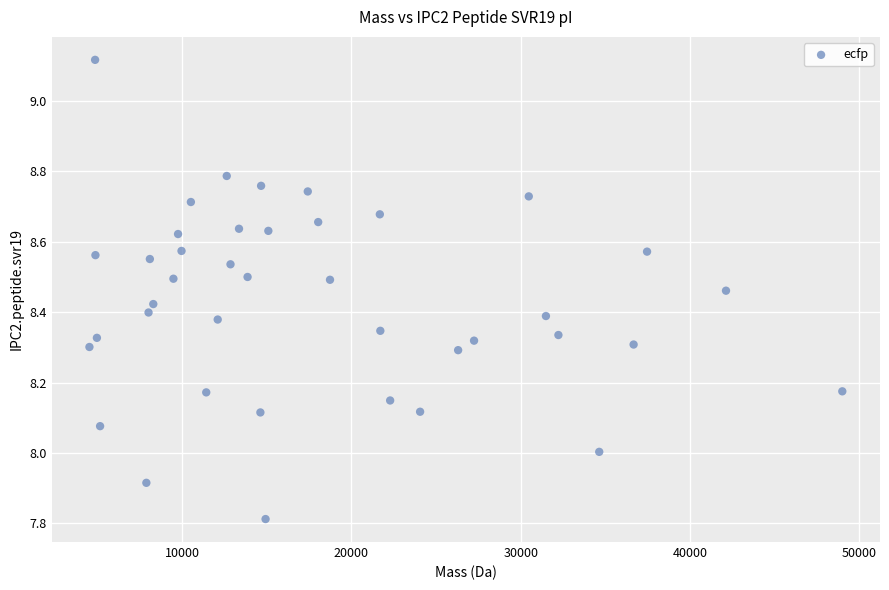

What is the range of Y values (max minus min)?

1.3